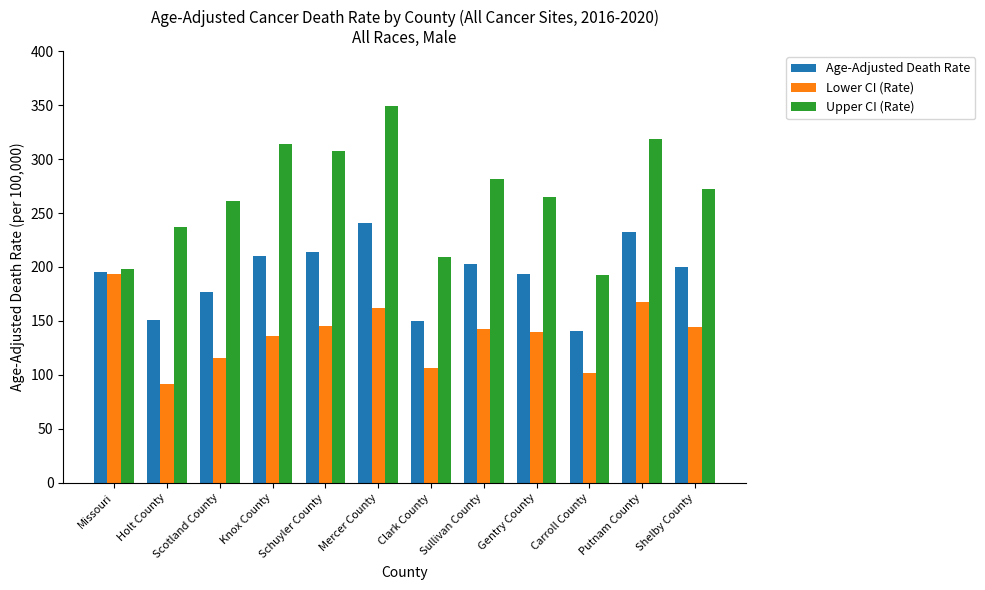

Which label corresponds to the largest value in the chart?

Mercer County